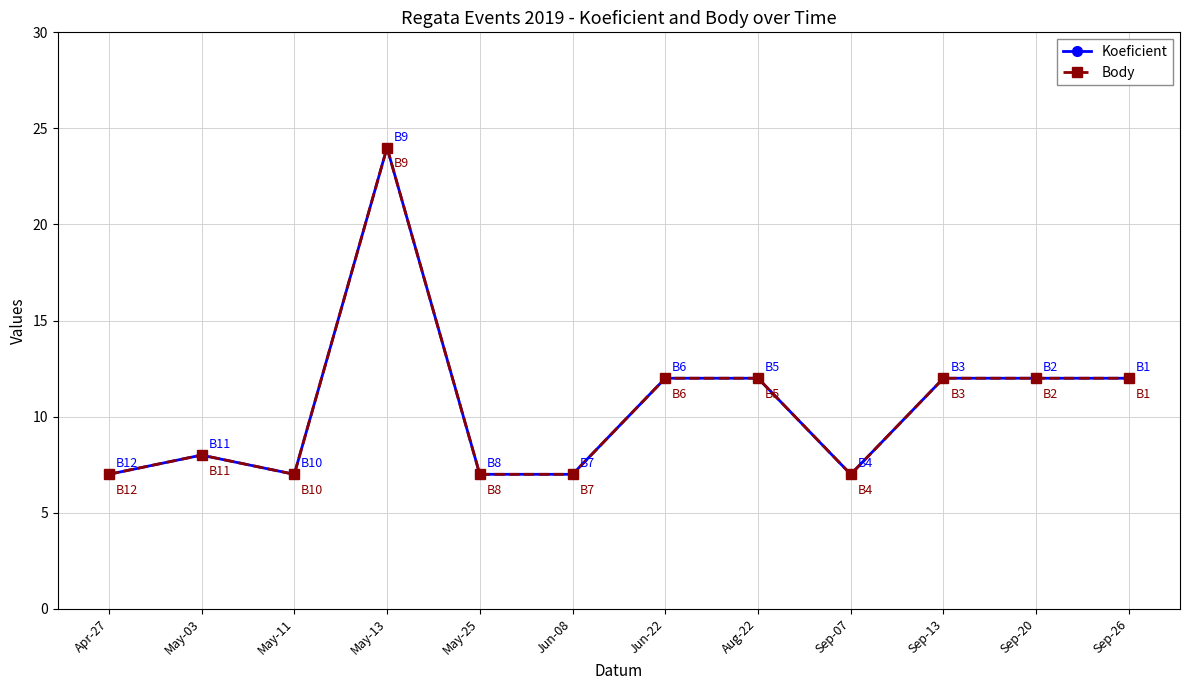

True or false: Koeficient and Body cross at least once.

False